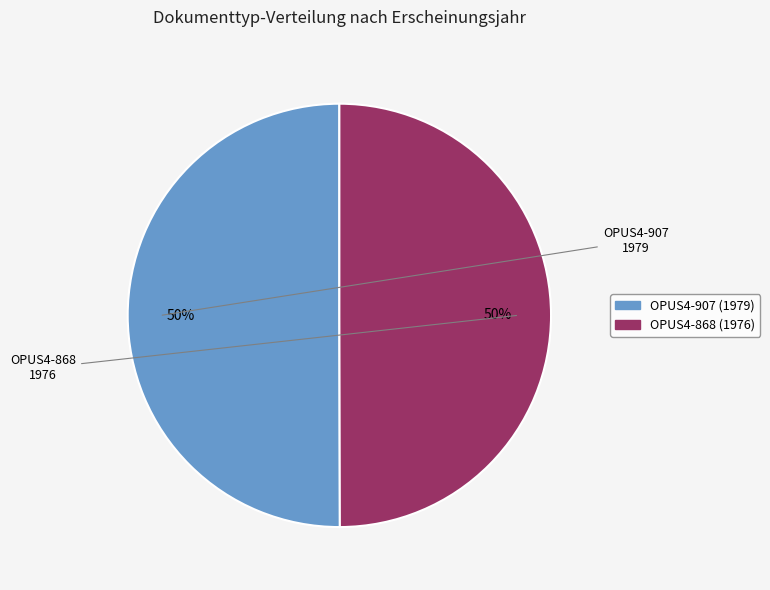

Approximately how many times larger is the value at OPUS4-868 compared to OPUS4-907?

1.0